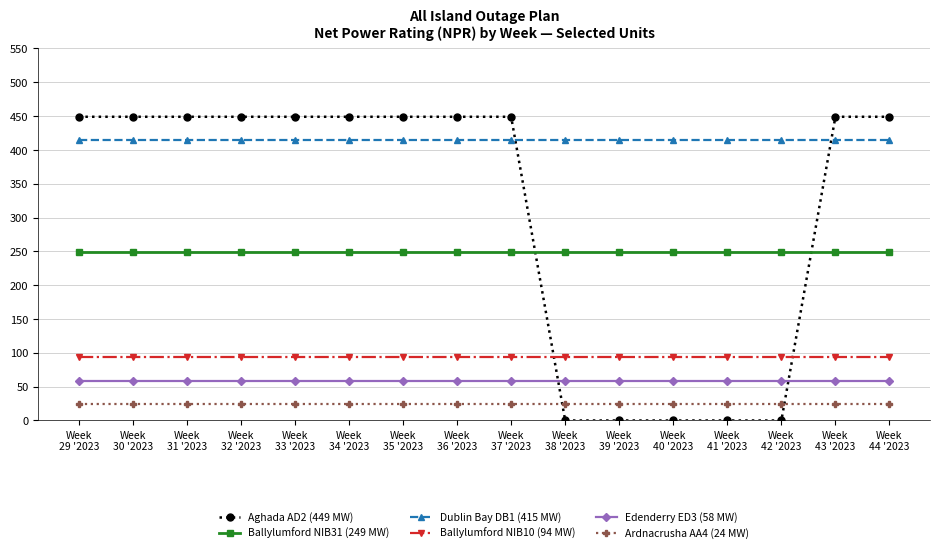

Which series has the largest range (max minus min)?

Aghada AD2 (449 MW)